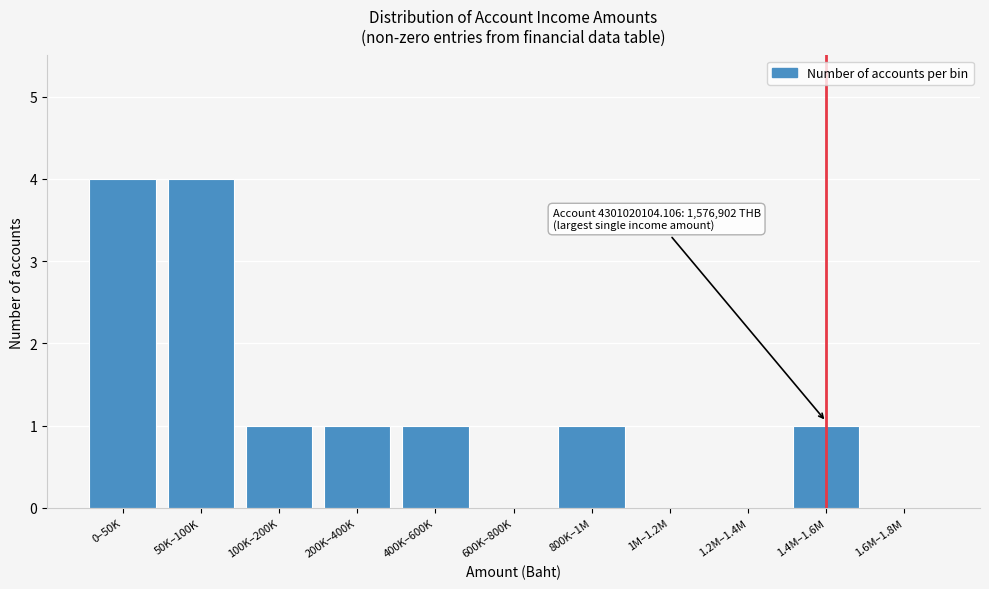

What is the maximum value shown in the chart?

4